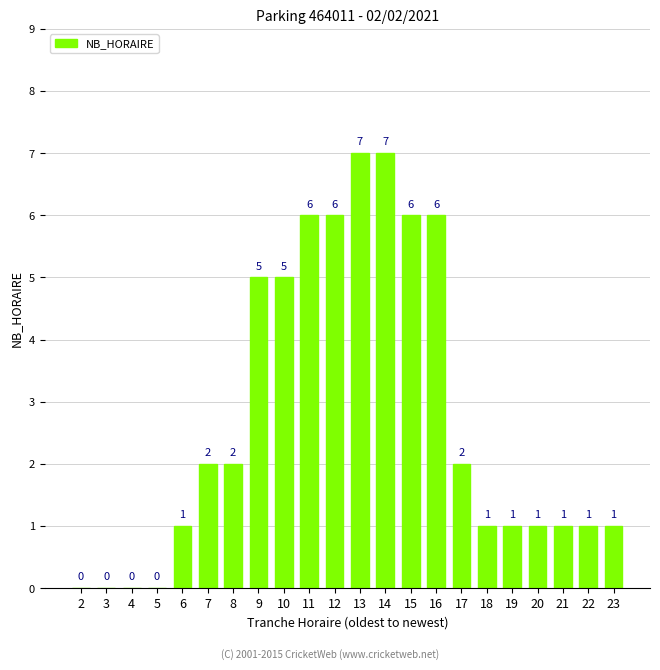

Are the bars horizontal?

No